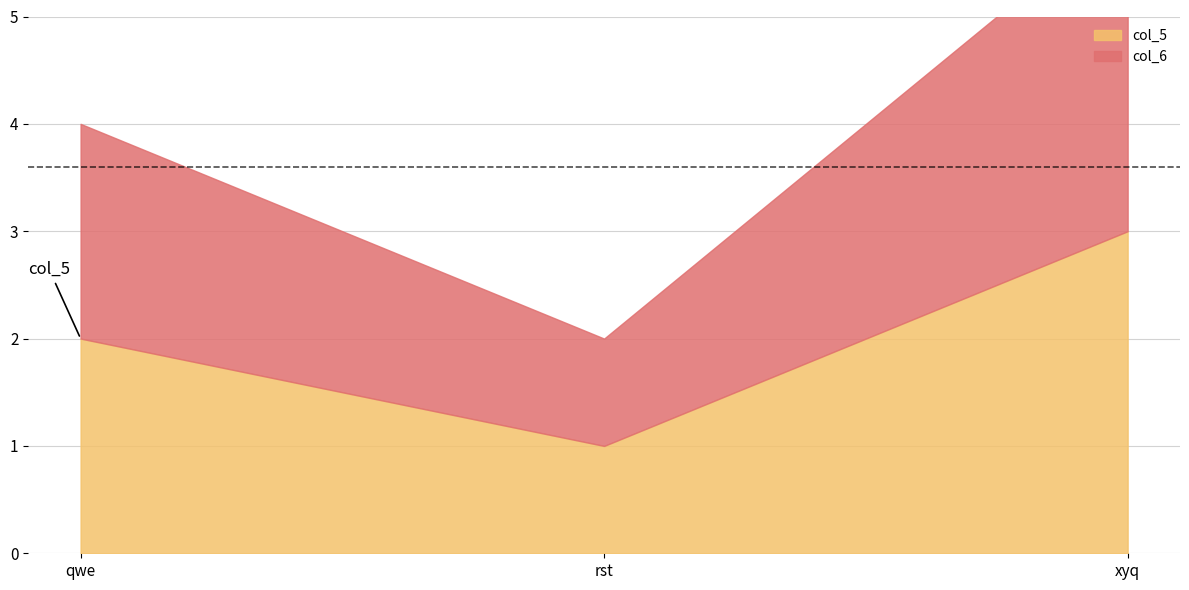

At which category is the sum across all series the highest?

xyq